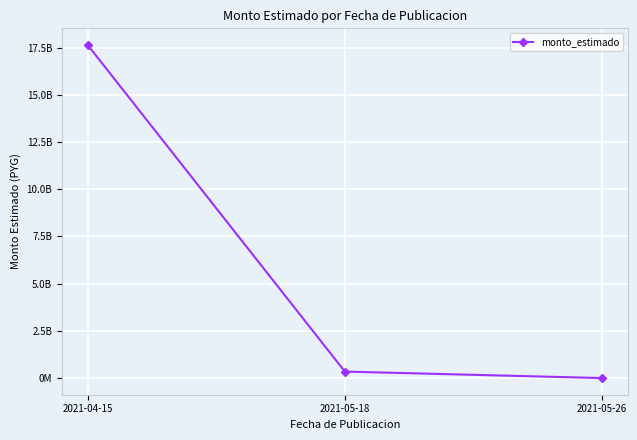

Rank the categories by value from lowest to highest.

2021-05-26, 2021-05-18, 2021-04-15